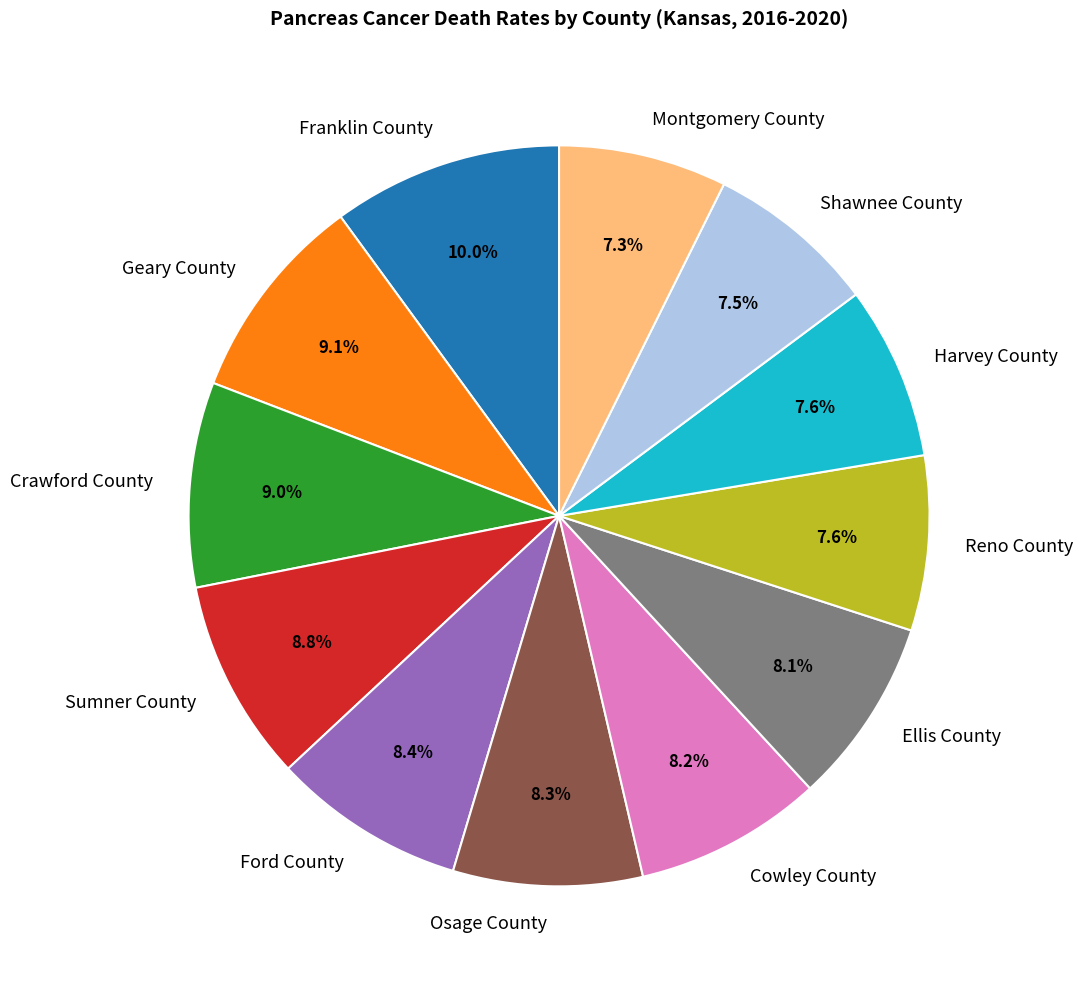

What is the ratio of the value at Sumner County to the value at Geary County?

1.0